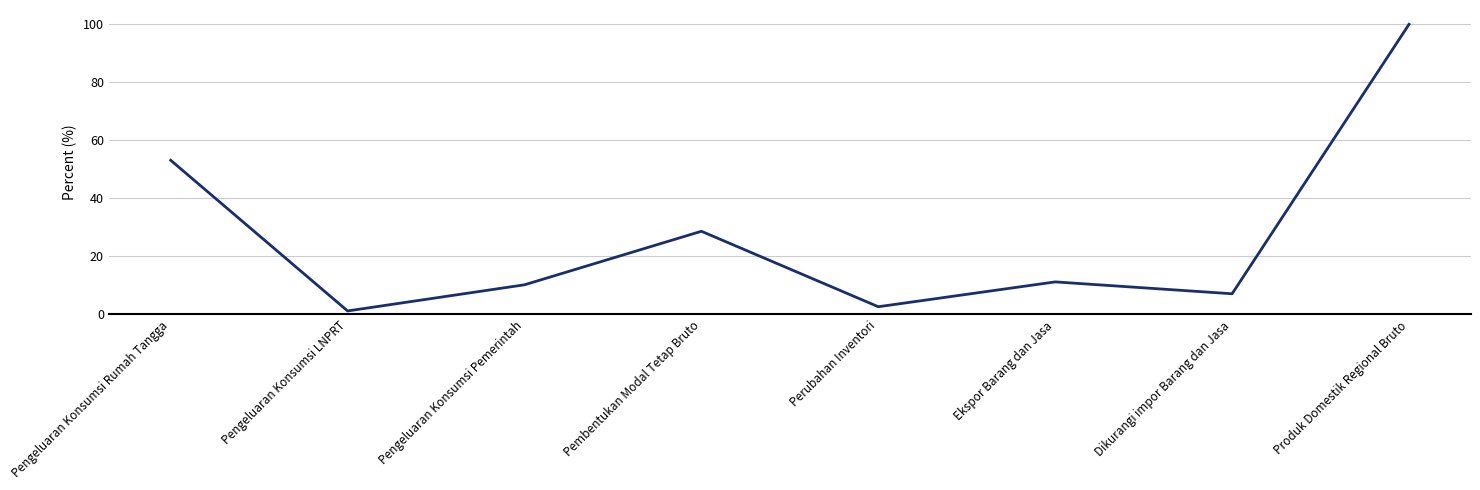

What position from the left is Dikurangi impor Barang dan Jasa?

7